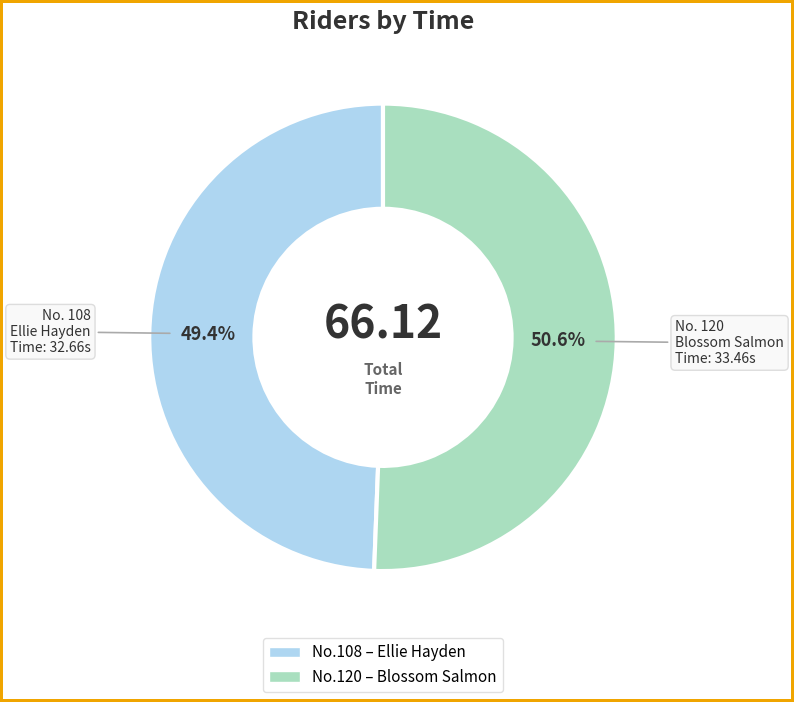

Is there a majority slice in this chart?

Yes